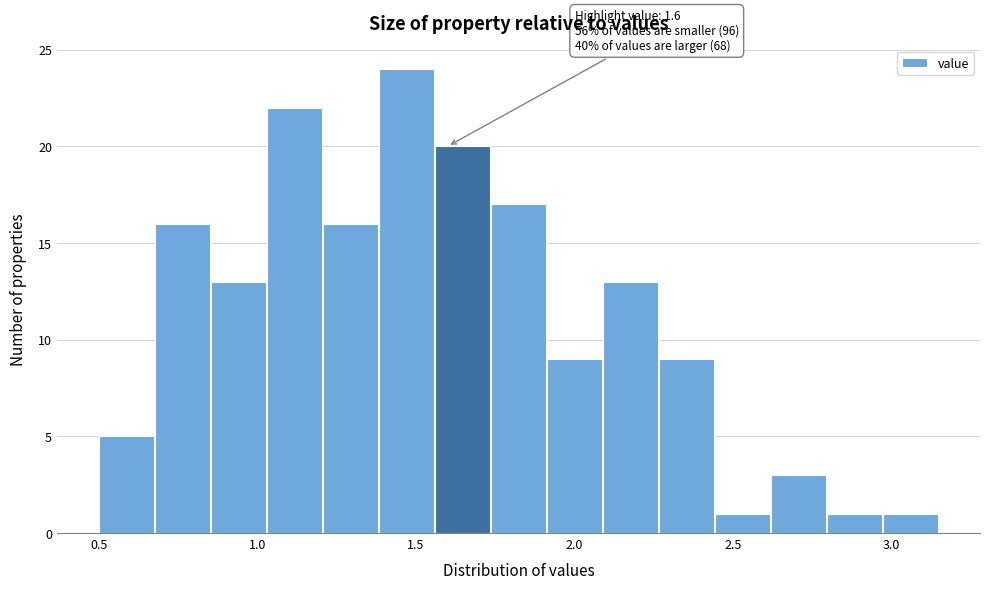

Around what value on the x-axis is the tallest bar? Give the approximate position of its centre, as read against the axis.

1.45